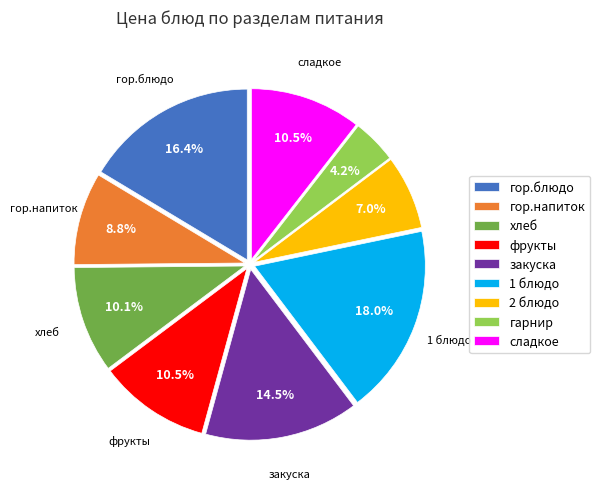

To the nearest percent, what is the difference between the гор.блюдо and 1 блюдо slice percentages?

2%